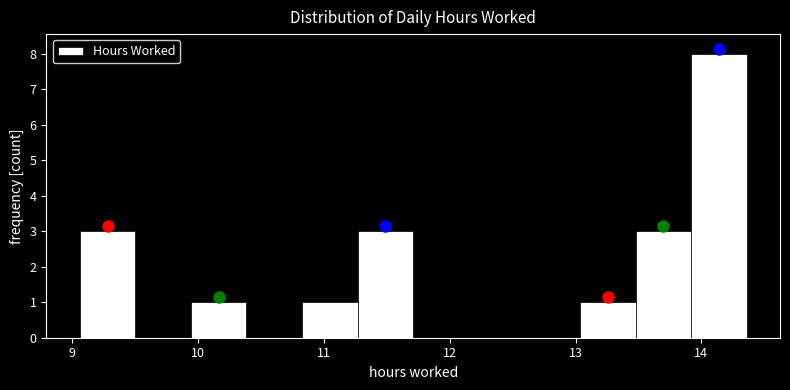

Reading left to right, transcribe this chart: for each bar, give the range it covers on the x-axis and its height. Neither the bar edges nor the heights are printed on the chart, so give them approximately, as read against the axes.

9.1 to 9.5: 3
9.5 to 9.9: 0
9.9 to 10.4: 1
10.4 to 10.8: 0
10.8 to 11.3: 1
11.3 to 11.7: 3
11.7 to 12.2: 0
12.2 to 12.6: 0
12.6 to 13.0: 0
13.0 to 13.5: 1
13.5 to 13.9: 3
13.9 to 14.4: 8